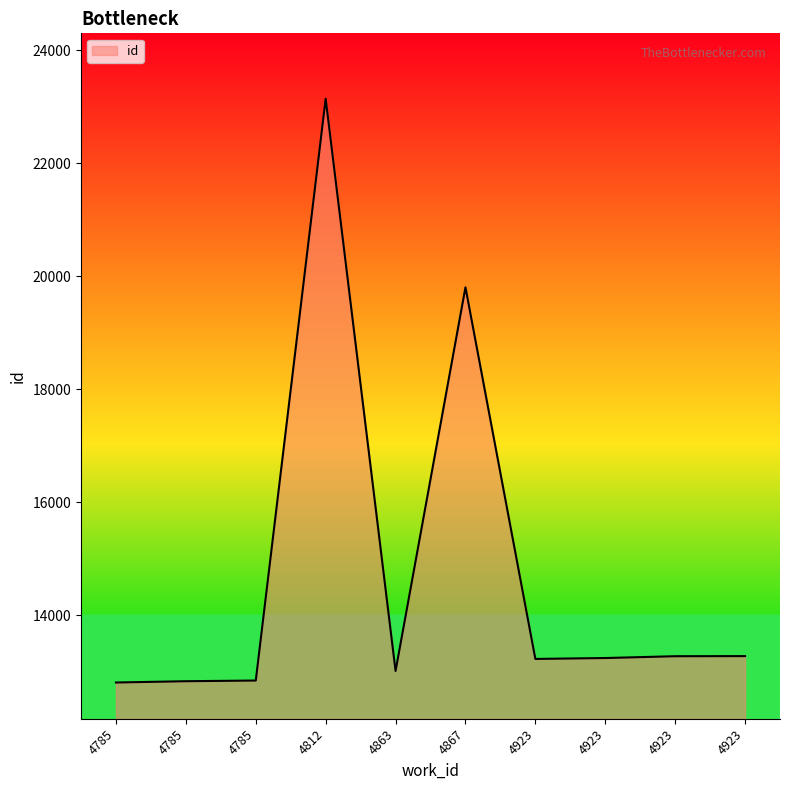

Rank the categories by value from highest to lowest.

4812, 4867, 4923, 4923, 4923, 4923, 4863, 4785, 4785, 4785